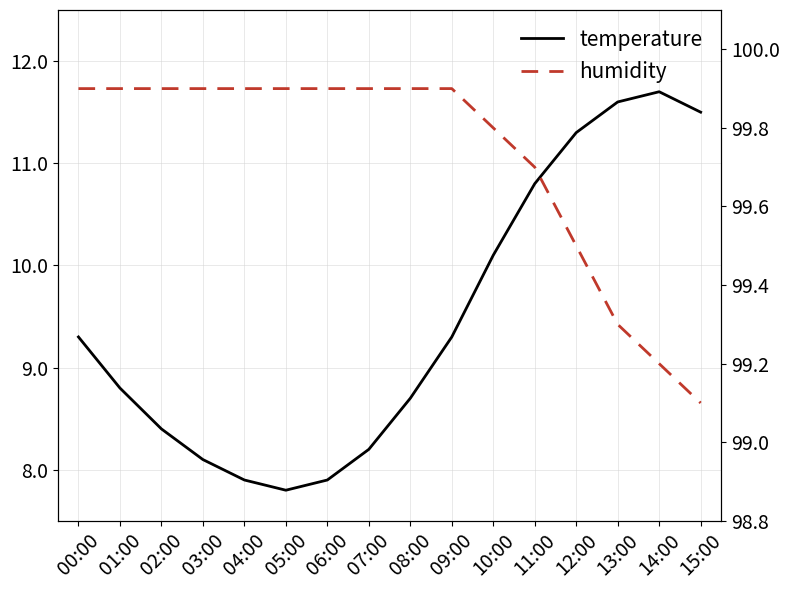

Does the chart display data point markers on the line(s)?

No